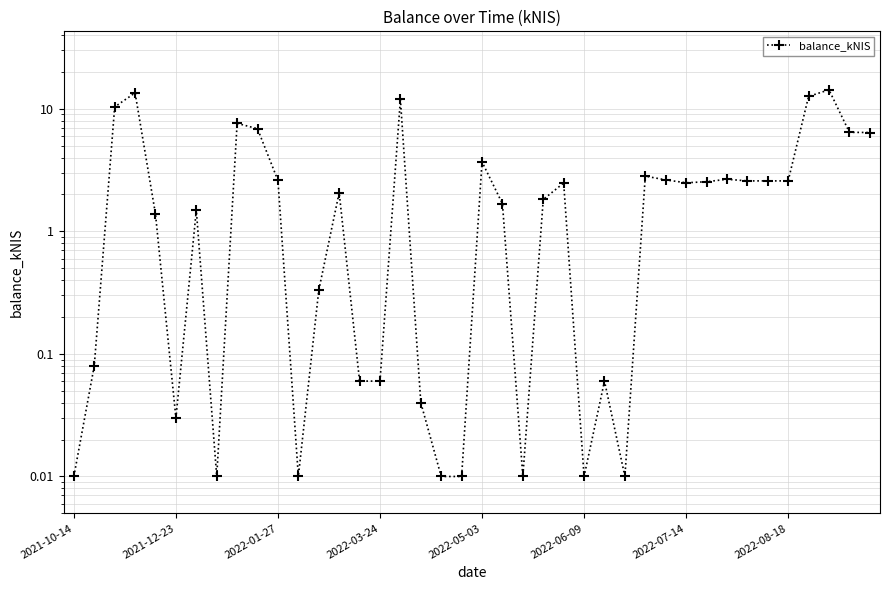

What is the value of the 36th point from the left?

2.6